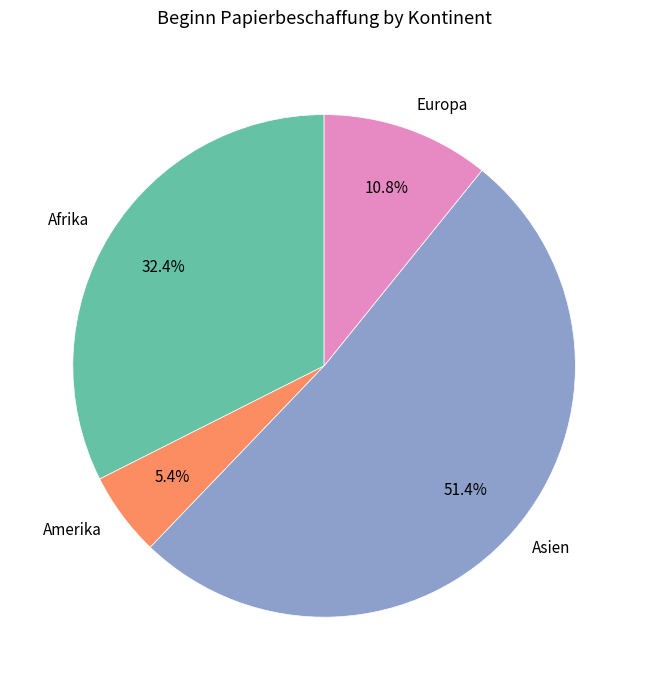

To the nearest percent, what percentage of the pie is Amerika?

5%